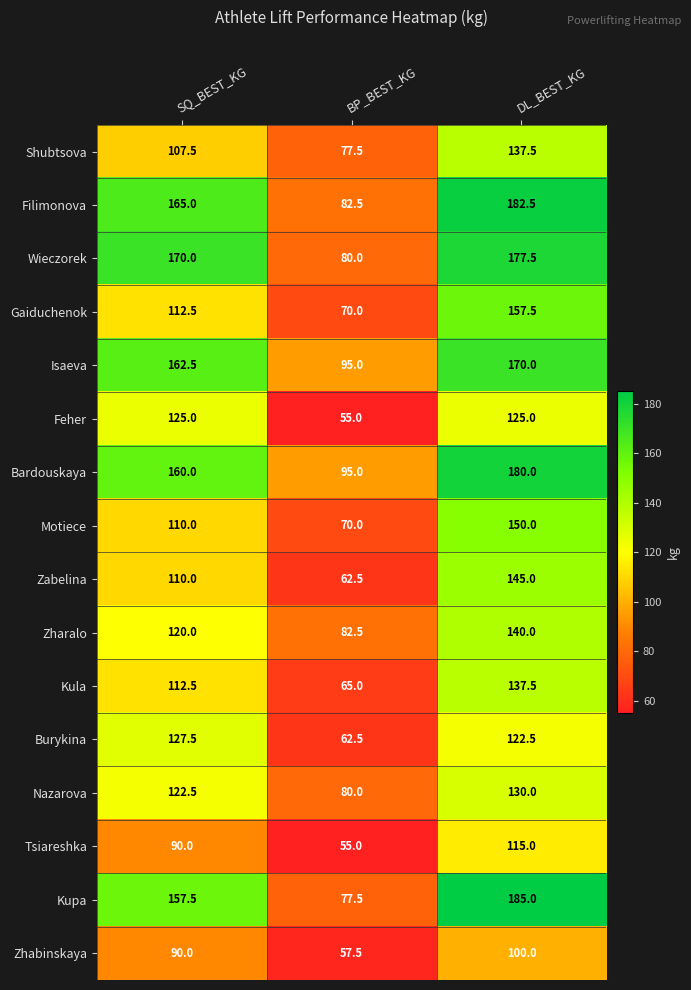

What is the total value across all series at DL_BEST_KG?

2355.0